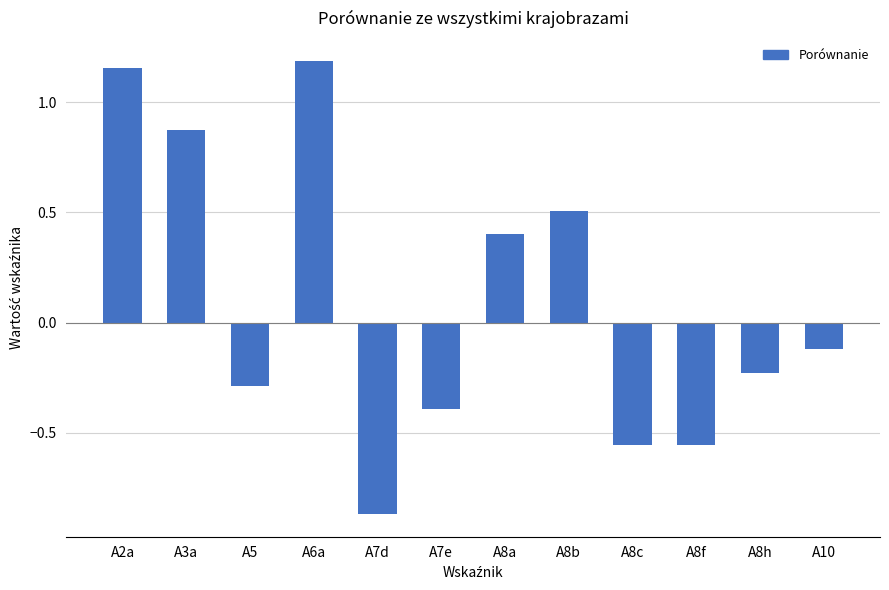

What is the difference between the maximum and second lowest values?

1.7